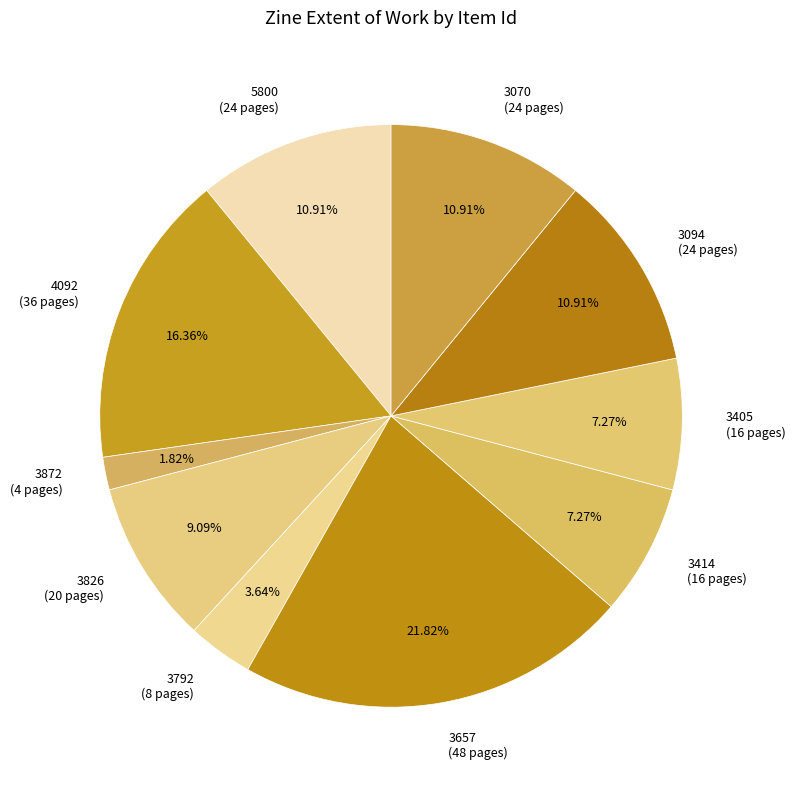

Between 5800 and 3826, which is larger?

5800